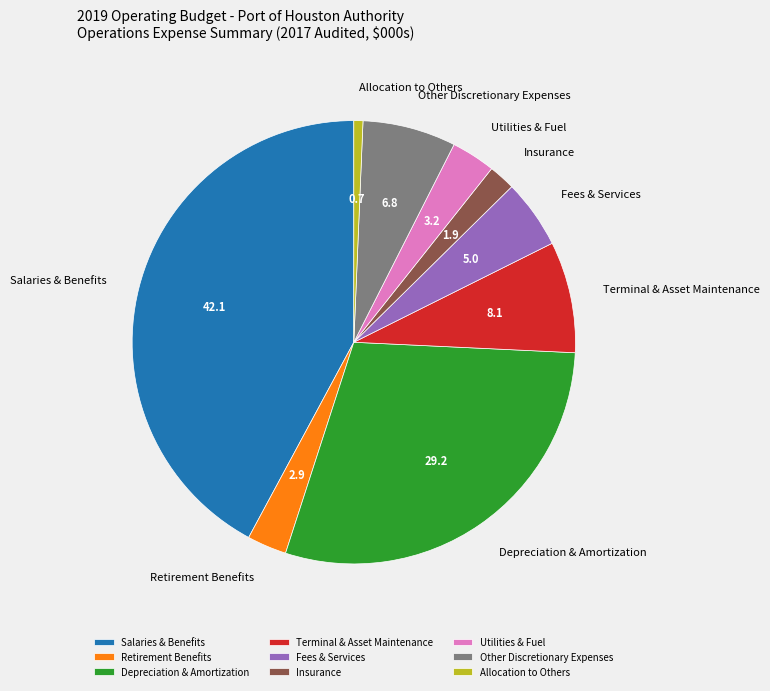

Combined, do Terminal & Asset Maintenance and Insurance account for over 50%?

No